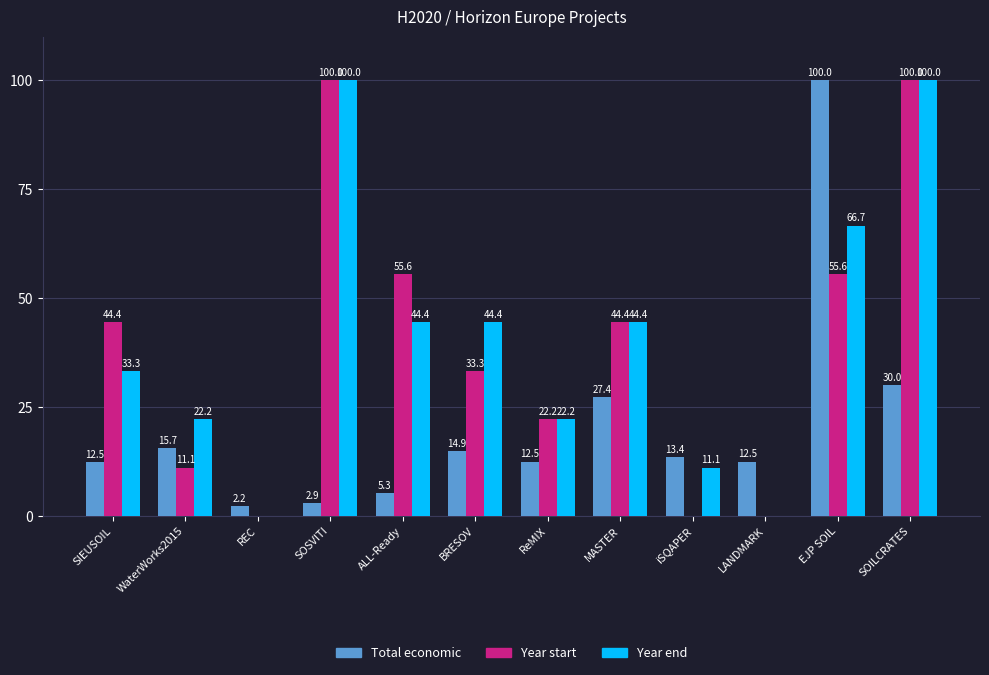

What is the sum of all Total economic values?

249.3